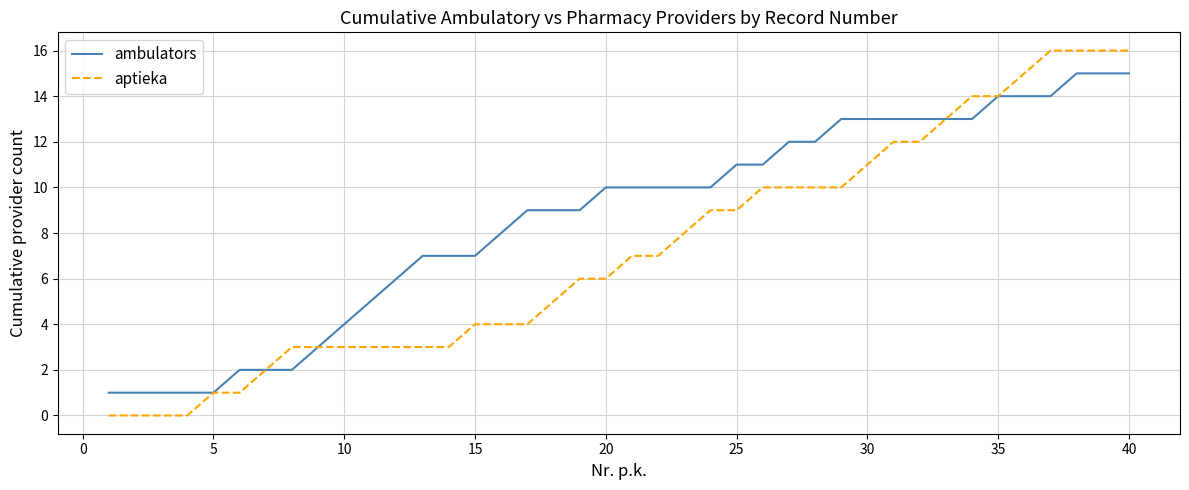

How many categories are shown in the chart?

40